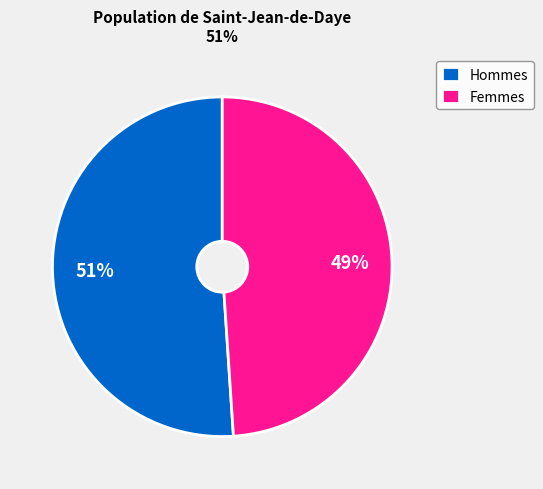

Between Hommes and Femmes, which is larger?

Hommes